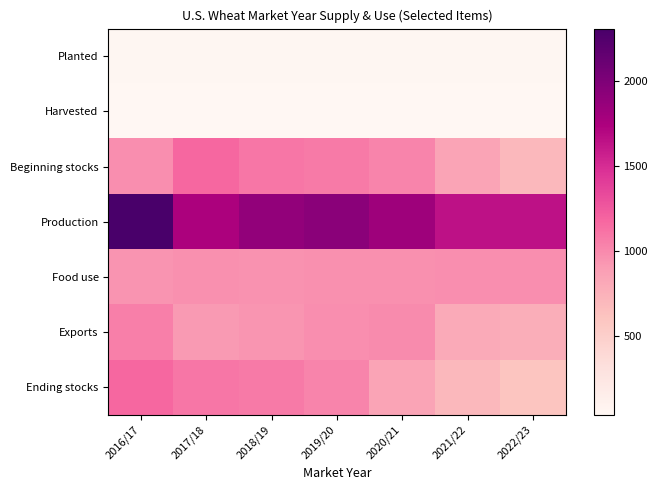

Count the number of categories in the chart.

7